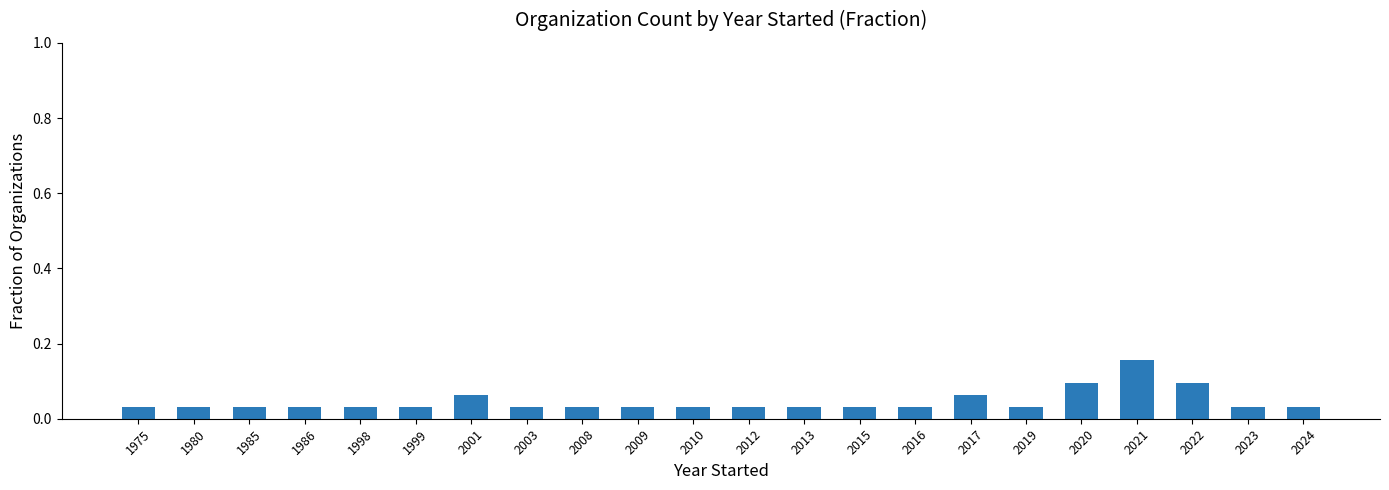

What is the change in value from 1985 to 2021?

+0.1